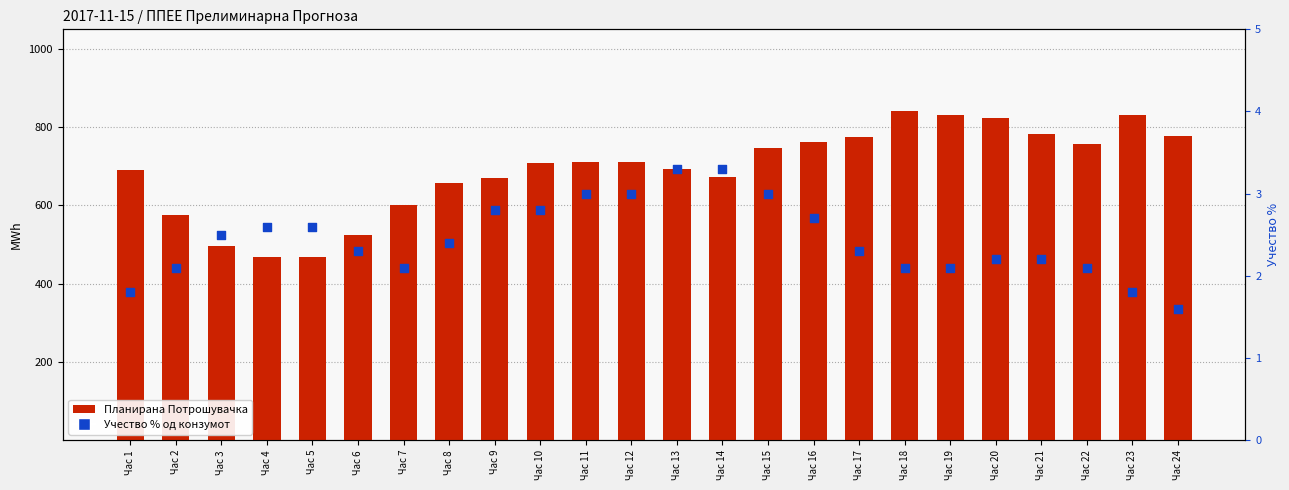

Which series reaches the maximum Y coordinate?

Планирана Потрошувачка